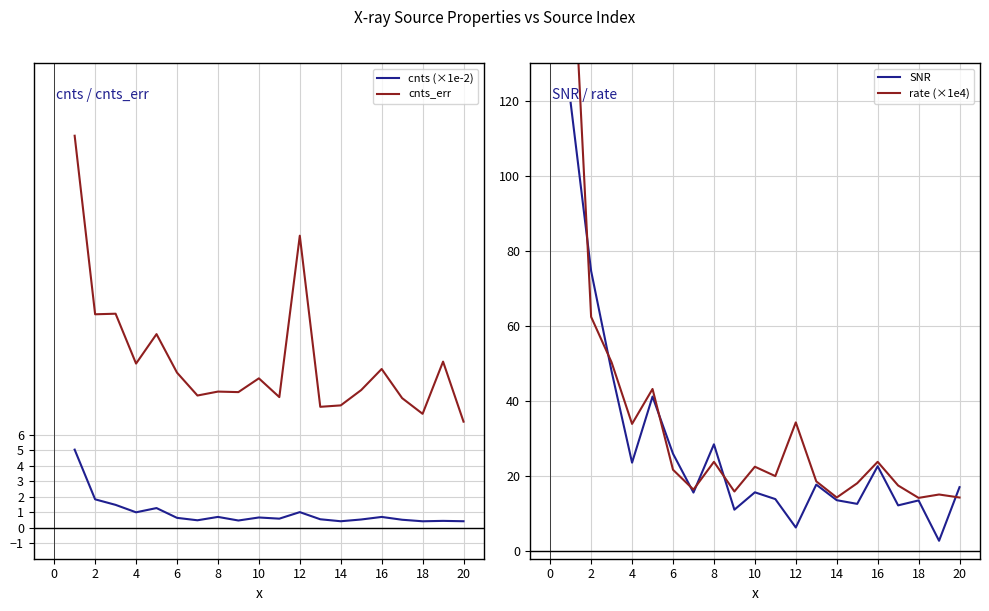

True or false: SNR has a value of 26.0 at 6.

True